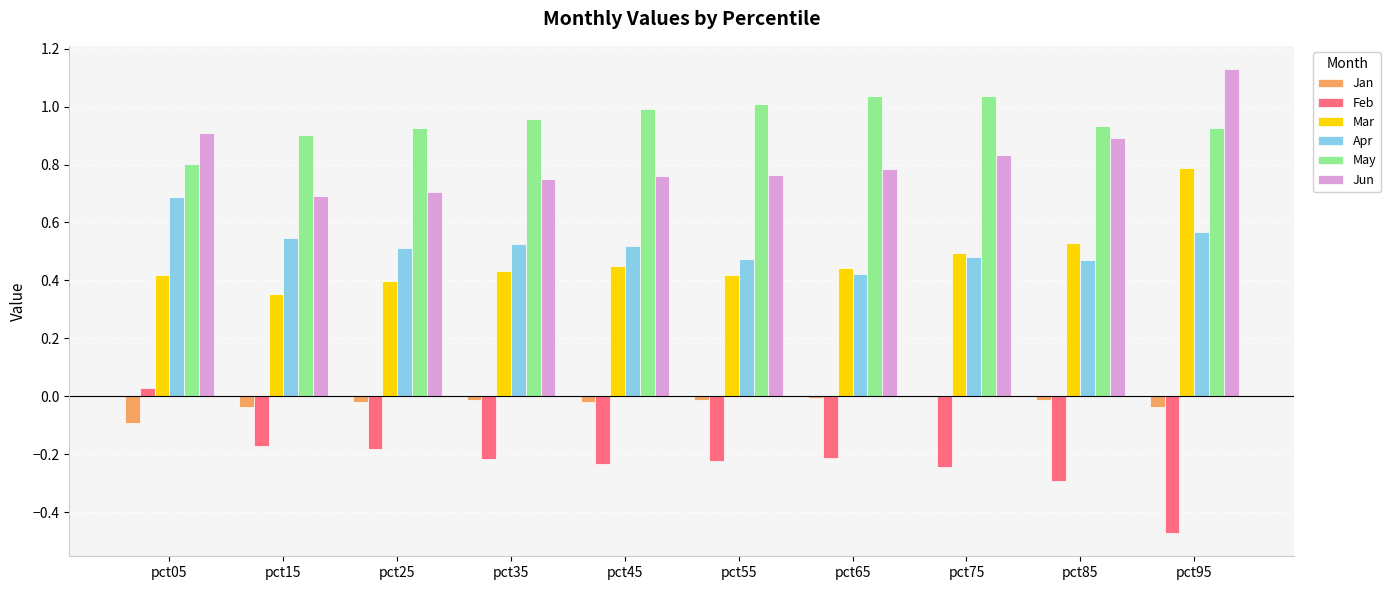

What is the highest value of the Apr series?

0.7